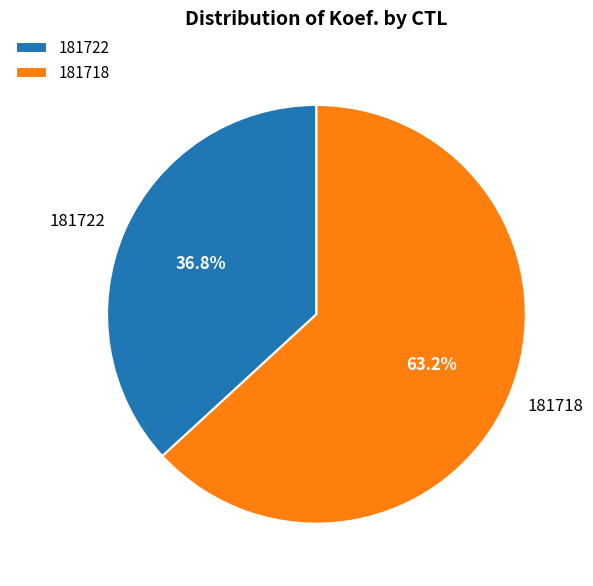

What is the largest slice in the pie chart?

181718